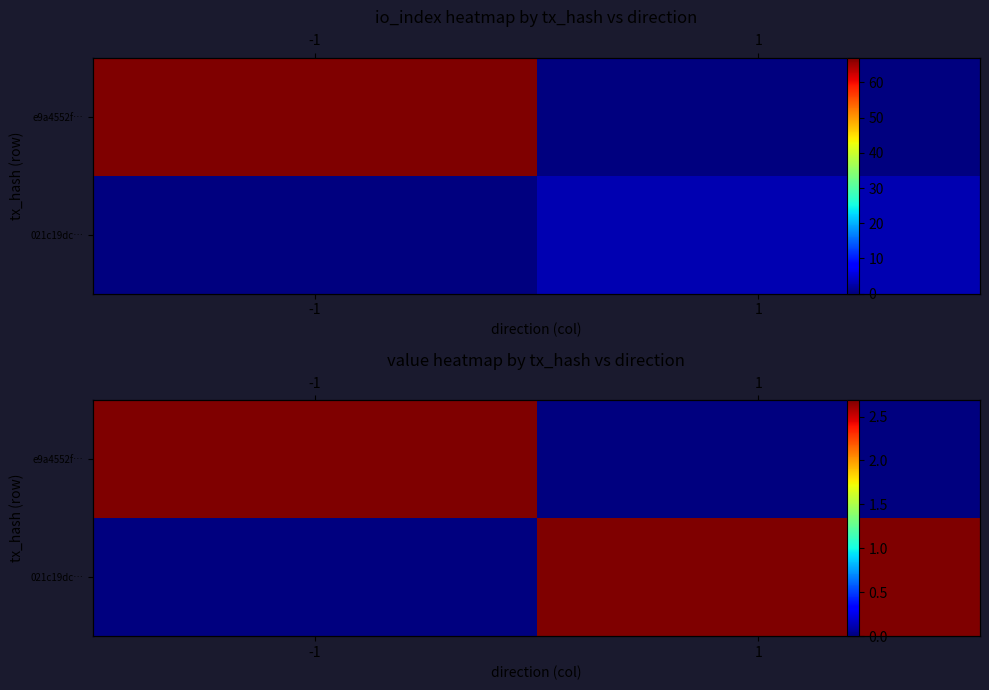

The value of 021c19dc… at 1 is 1.7. True or false?

False